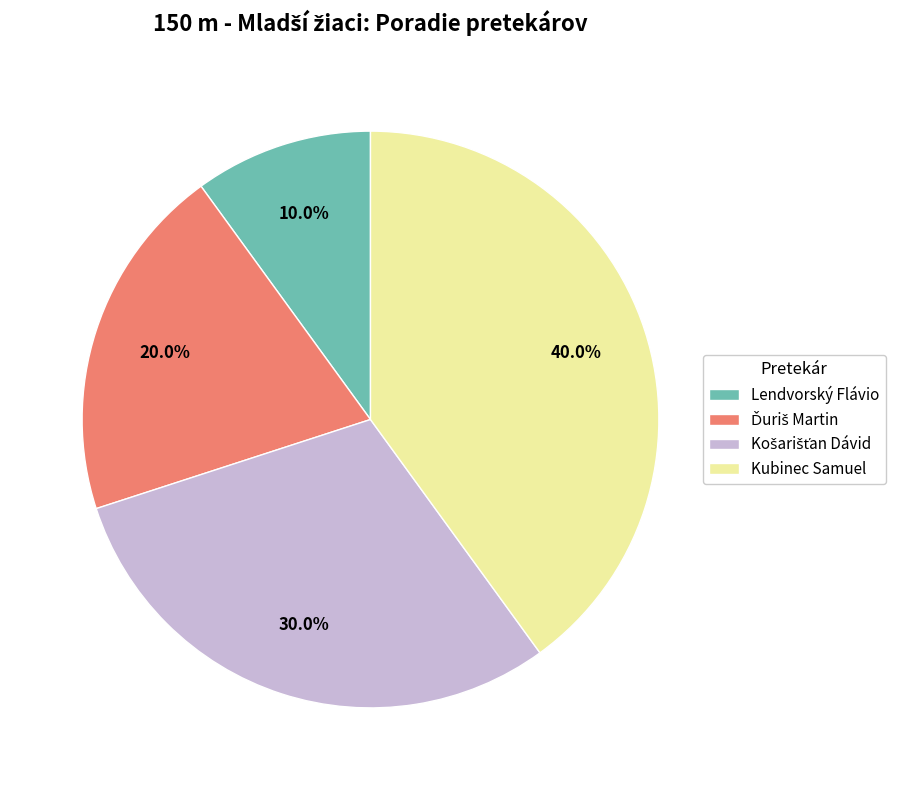

What is the smallest slice in the pie chart?

Lendvorský Flávio